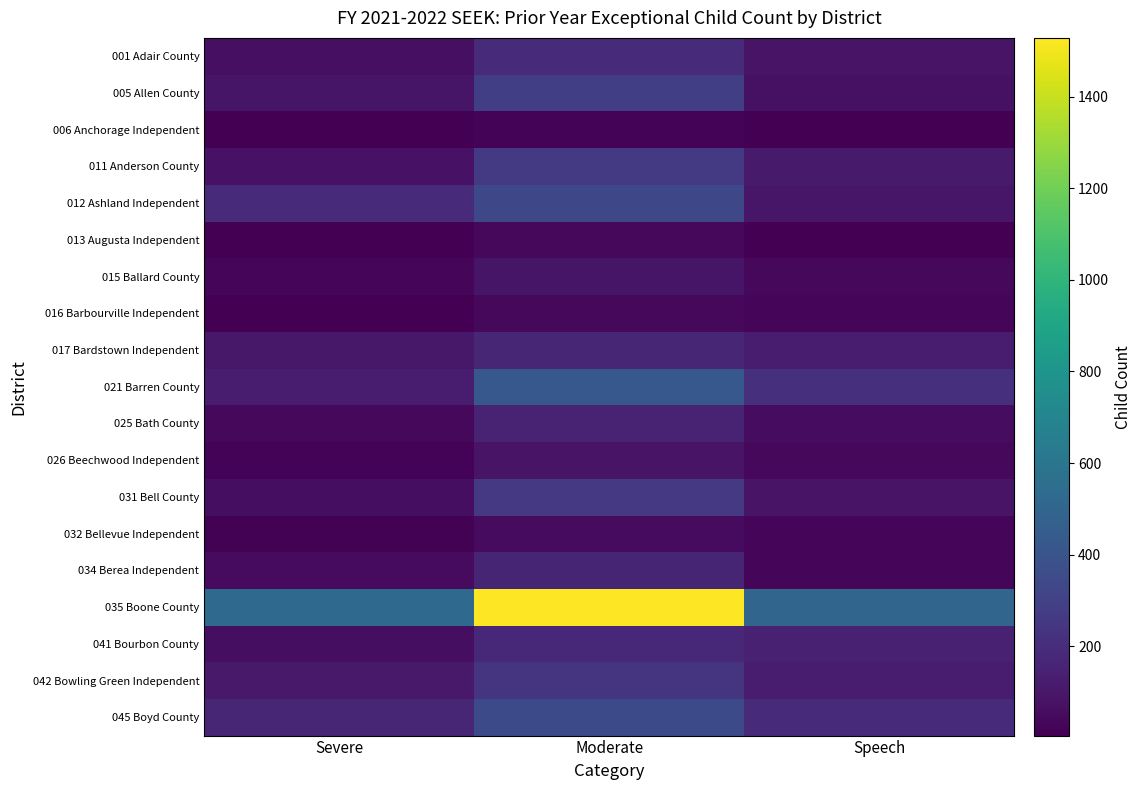

Reading left to right, list all the values displayed in this chart.

001 Adair County: Severe=69	Moderate=185	Speech=86
005 Allen County: Severe=94	Moderate=290	Speech=73
006 Anchorage Independent: Severe=8	Moderate=22	Speech=7
011 Anderson County: Severe=81	Moderate=262	Speech=118
012 Ashland Independent: Severe=188	Moderate=335	Speech=96
013 Augusta Independent: Severe=6	Moderate=36	Speech=6
015 Ballard County: Severe=23	Moderate=92	Speech=36
016 Barbourville Independent: Severe=5	Moderate=38	Speech=26
017 Bardstown Independent: Severe=102	Moderate=169	Speech=127
021 Barren County: Severe=126	Moderate=423	Speech=217
025 Bath County: Severe=38	Moderate=158	Speech=53
026 Beechwood Independent: Severe=21	Moderate=85	Speech=39
031 Bell County: Severe=63	Moderate=257	Speech=88
032 Bellevue Independent: Severe=13	Moderate=50	Speech=32
034 Berea Independent: Severe=50	Moderate=160	Speech=24
035 Boone County: Severe=524	Moderate=1528	Speech=503
041 Bourbon County: Severe=64	Moderate=175	Speech=142
042 Bowling Green Independent: Severe=107	Moderate=239	Speech=127
045 Boyd County: Severe=167	Moderate=345	Speech=192